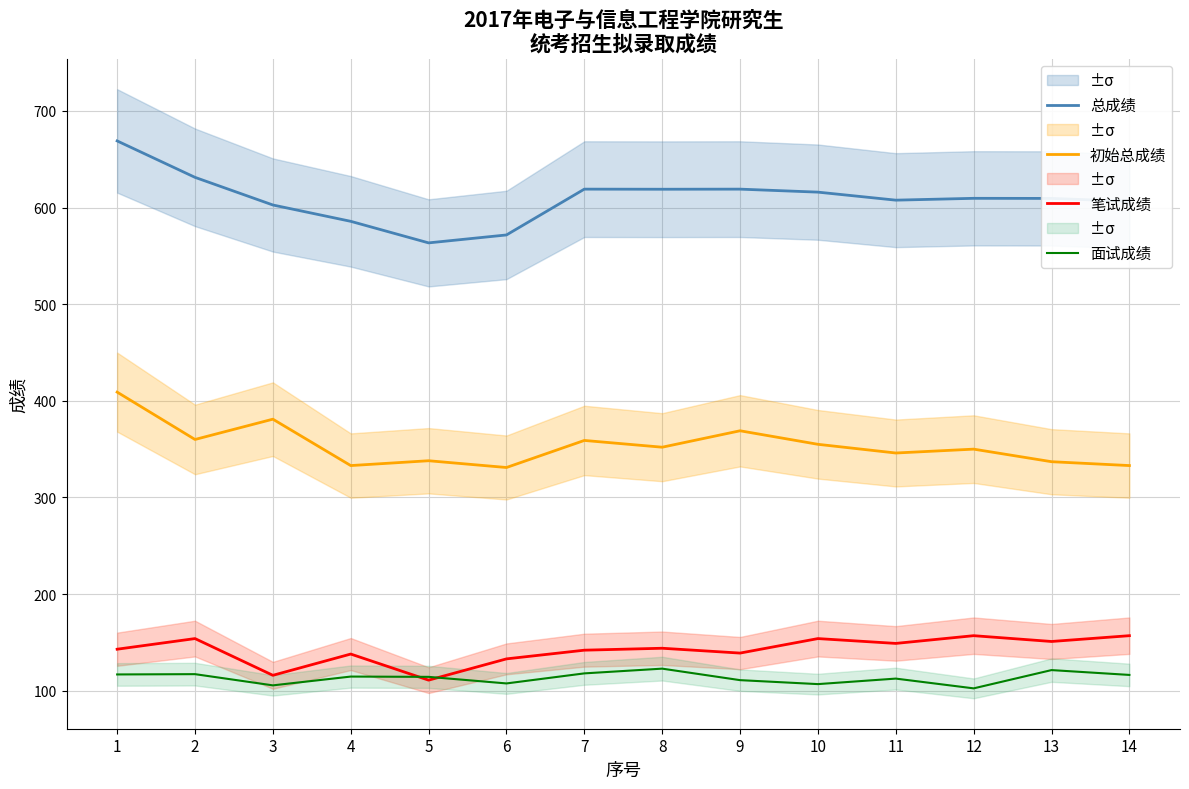

Which series has the largest range (max minus min)?

总成绩